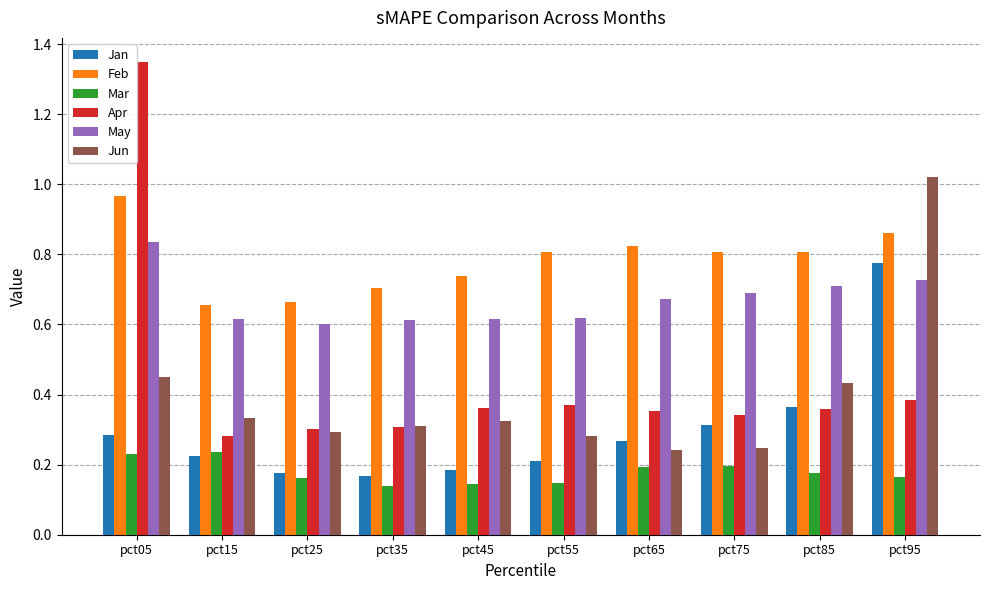

Does the chart contain any negative values?

No